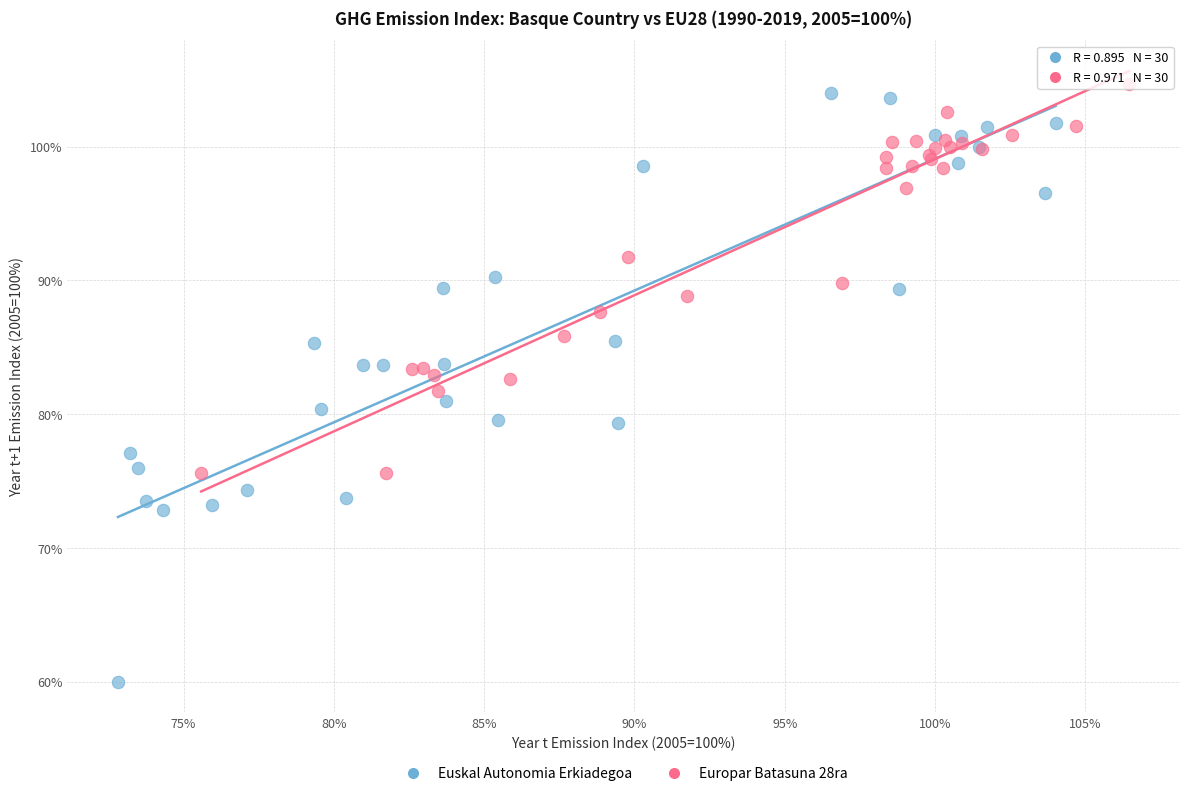

Which series reaches the minimum Y coordinate?

Euskal Autonomia Erkiadegoa